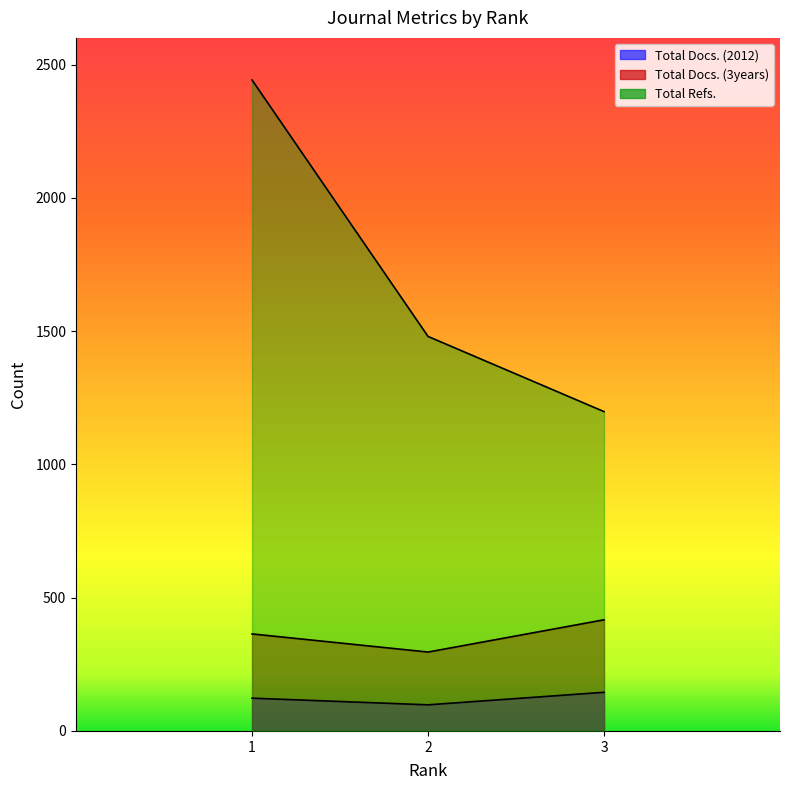

At 2, list the series in order from largest to smallest.

Total Refs., Total Docs. (3years), Total Docs. (2012)